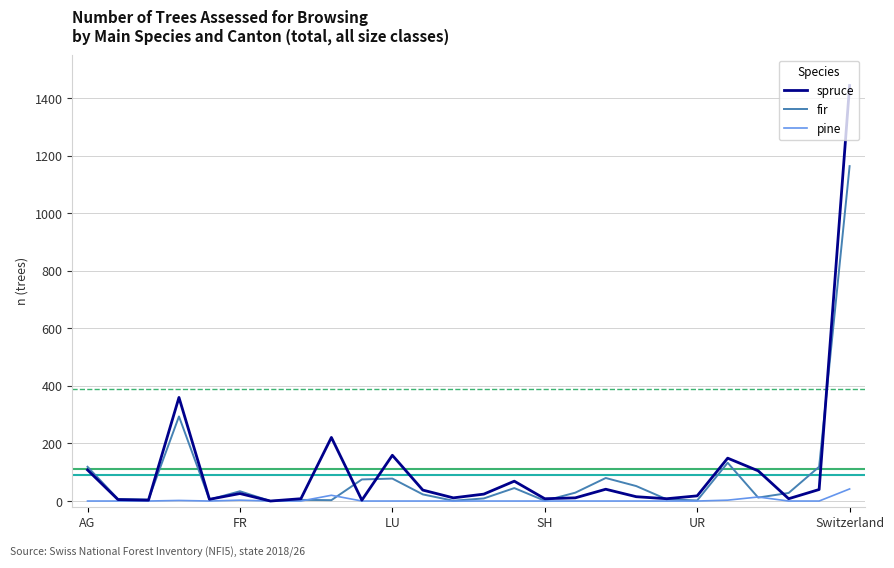

What is the highest value of the fir series?

1164